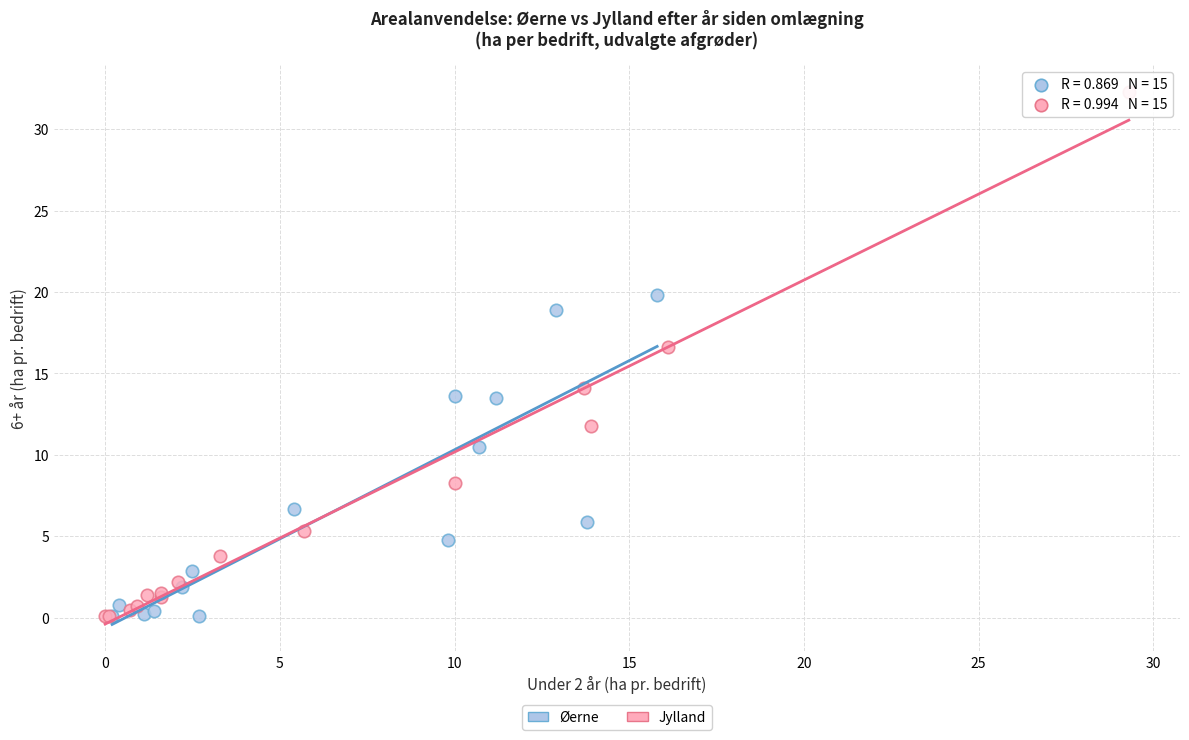

What are all the series names shown in the legend?

Øerne, Jylland